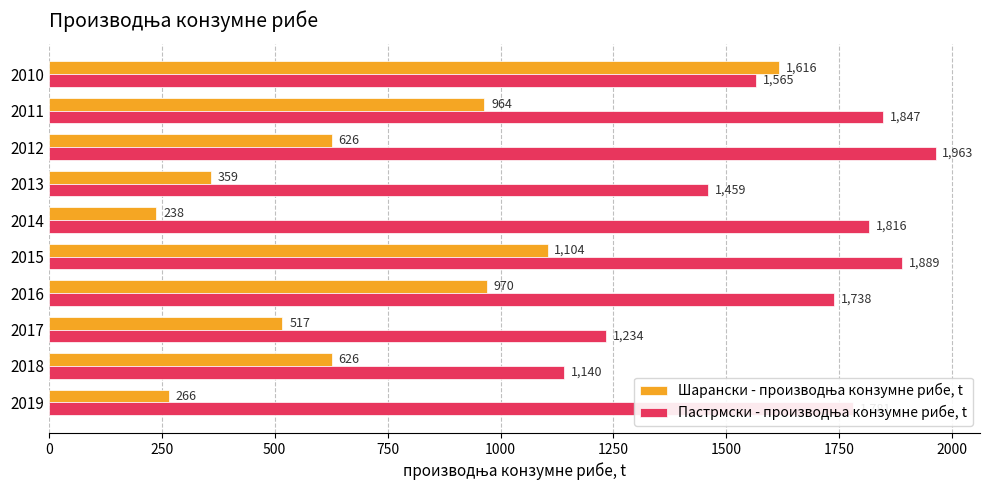

What is the maximum value shown in the chart?

1963